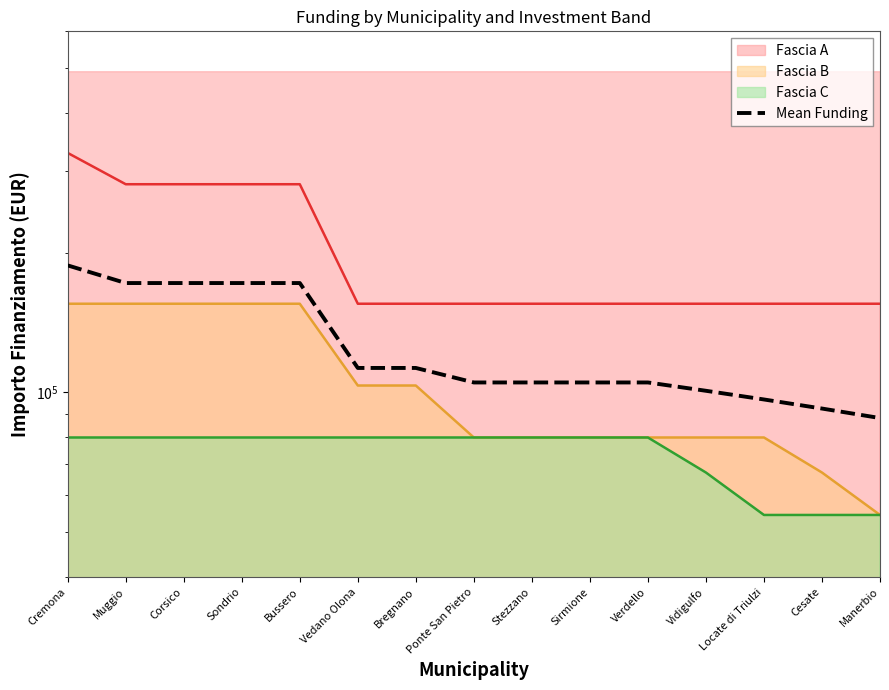

What is the label of the 5th point from the left?

Bussero